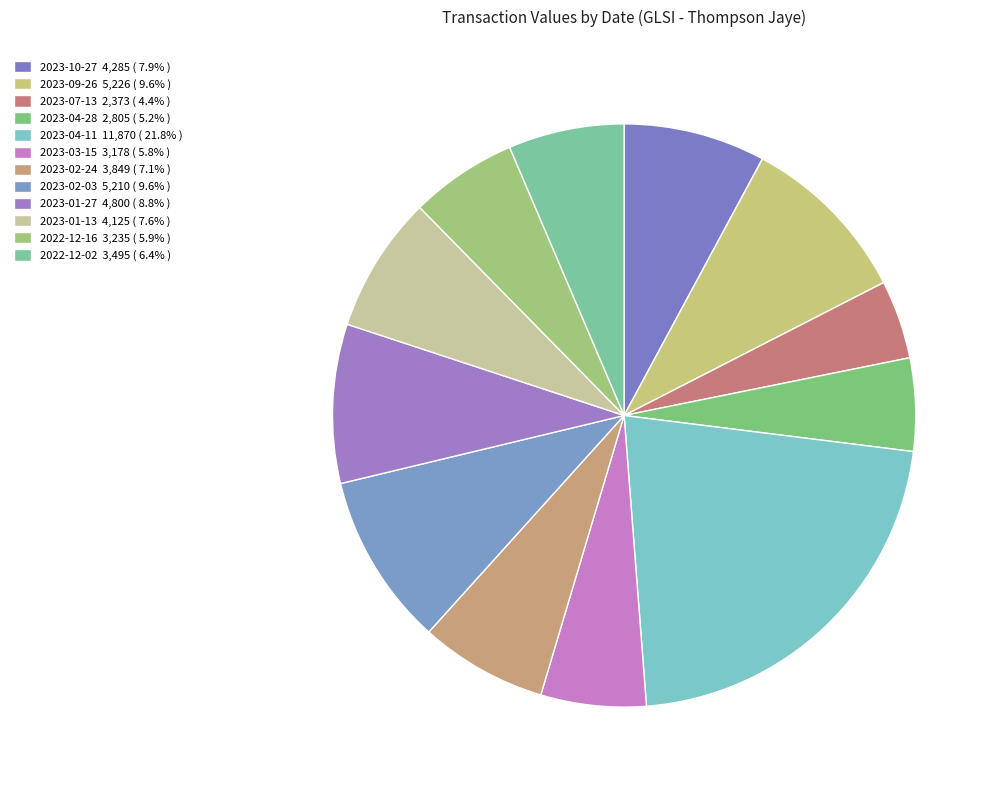

How many segments does this pie chart have?

12